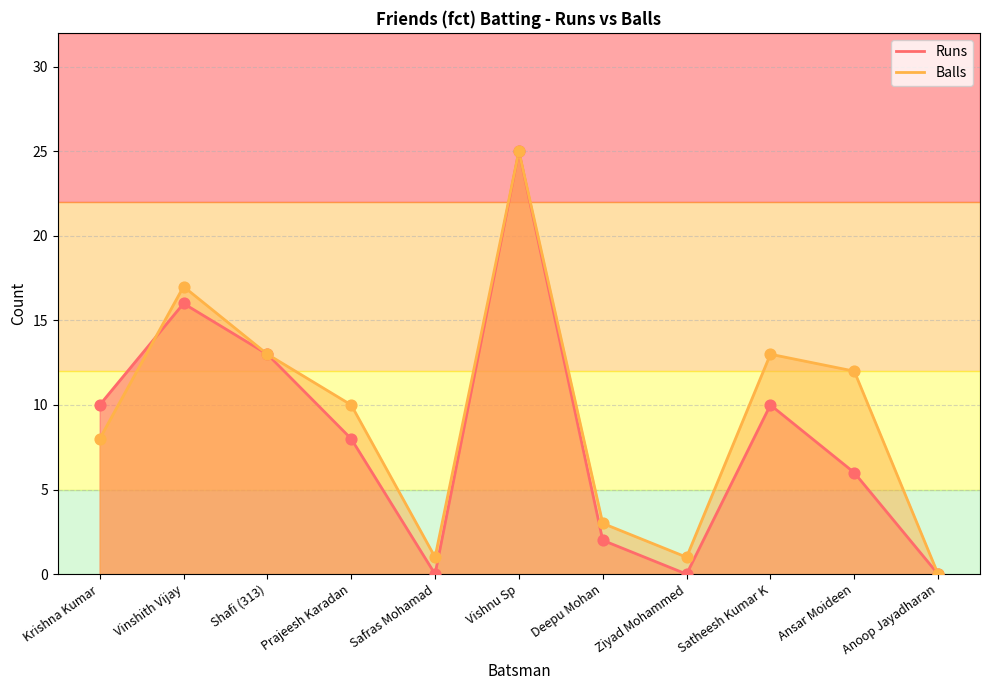

At how many categories does at least one series exceed 18?

1